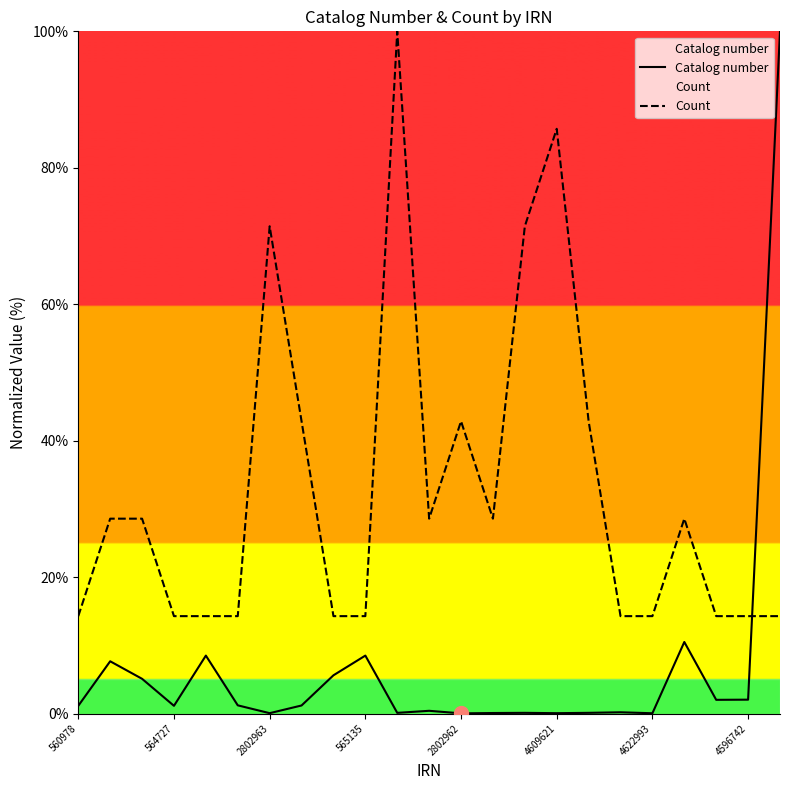

True or false: Count has more than 1 interior local peaks.

True